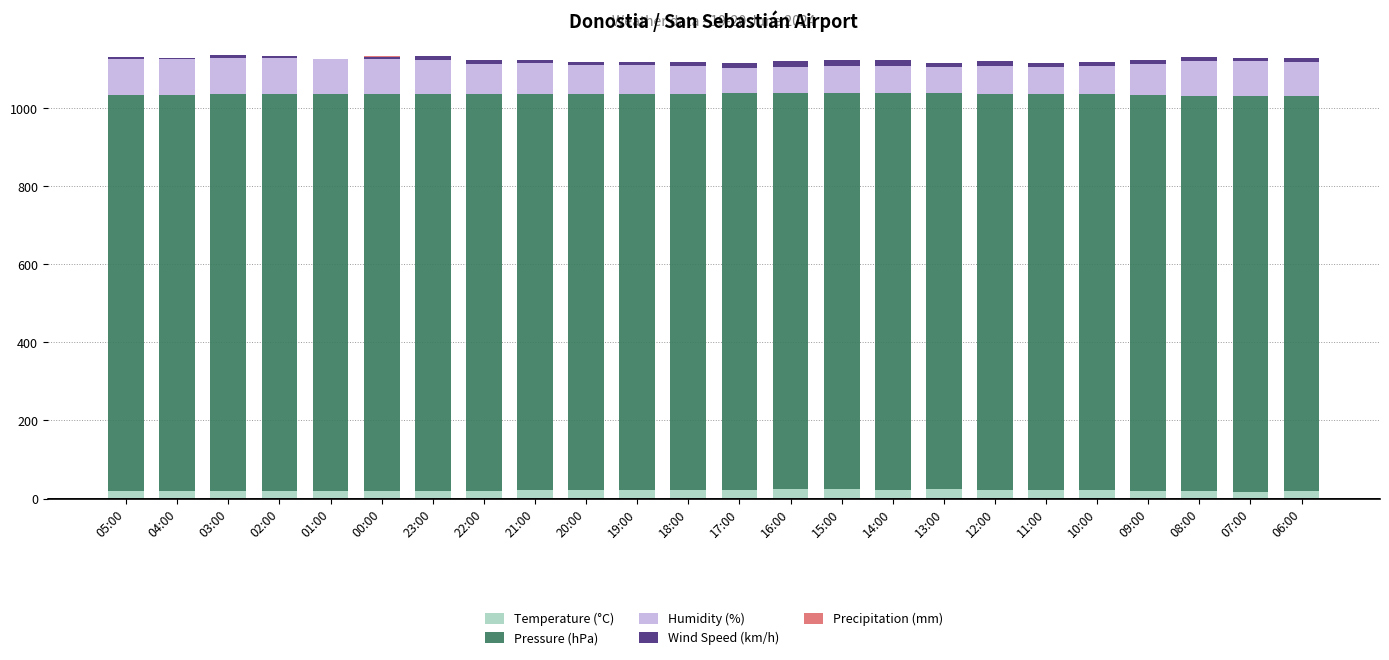

What is the difference between the maximum and minimum values in the Temperature (°C) series?

6.1